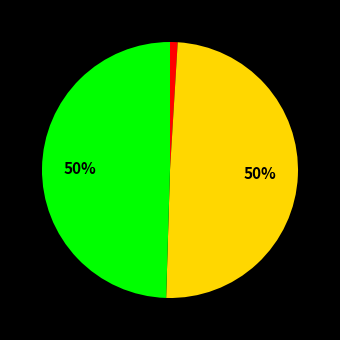

Does any single category account for the majority?

No